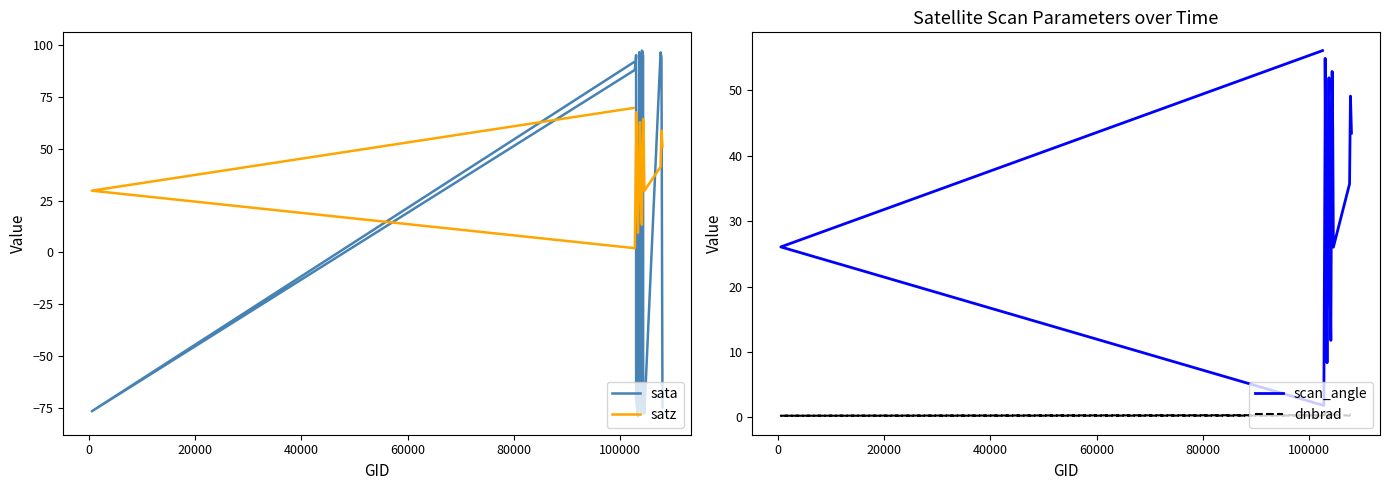

Reading right to left, list all the values displayed in this chart.

sata: -74.7	94.1	96.4	-77.7	-74.4	-71.9	94.7	96.9	97.2	-77.8	-74.9	-72.6	93.4	96.5	-79.0	-70.8	95.1	87.9	-76.6	91.6
satz: 51.0	58.7	41.2	29.7	51.1	64.2	58.5	41.1	13.3	20.1	45.1	60.5	62.8	47.9	9.4	67.5	53.6	2.0	29.7	69.6
scan_angle: 43.5	49.1	35.7	26.0	43.6	52.9	49.1	35.6	11.8	17.7	38.9	50.4	51.9	41.1	8.3	54.9	45.5	1.8	26.1	56.1
dnbrad: 0.1	0.4	0.2	0.4	0.5	0.1	0.3	0.3	0.3	0.2	0.4	0.4	0.5	0.2	0.3	0.9	0.4	0.3	0.2	0.3